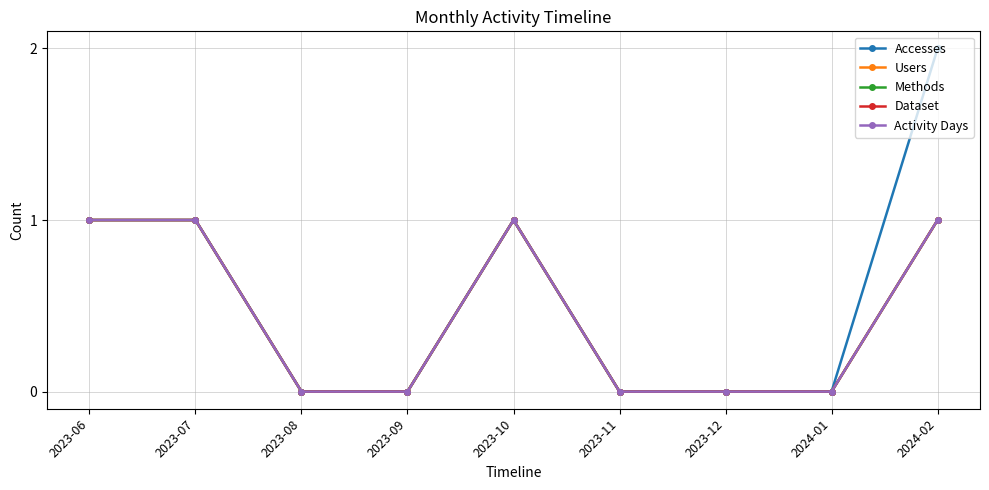

At how many categories does at least one series exceed 1?

1